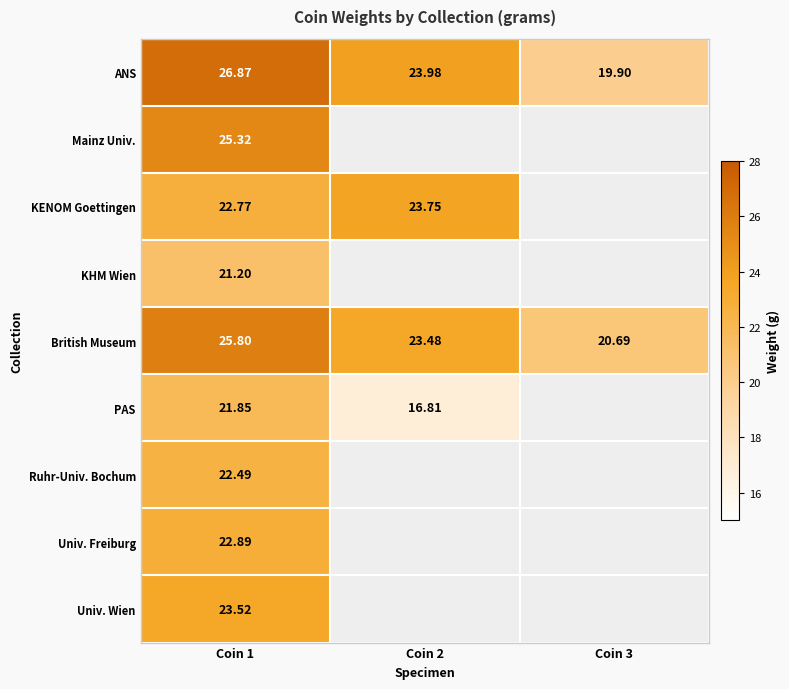

What is the approximate value of KENOM Goettingen at Coin 1?

22.8